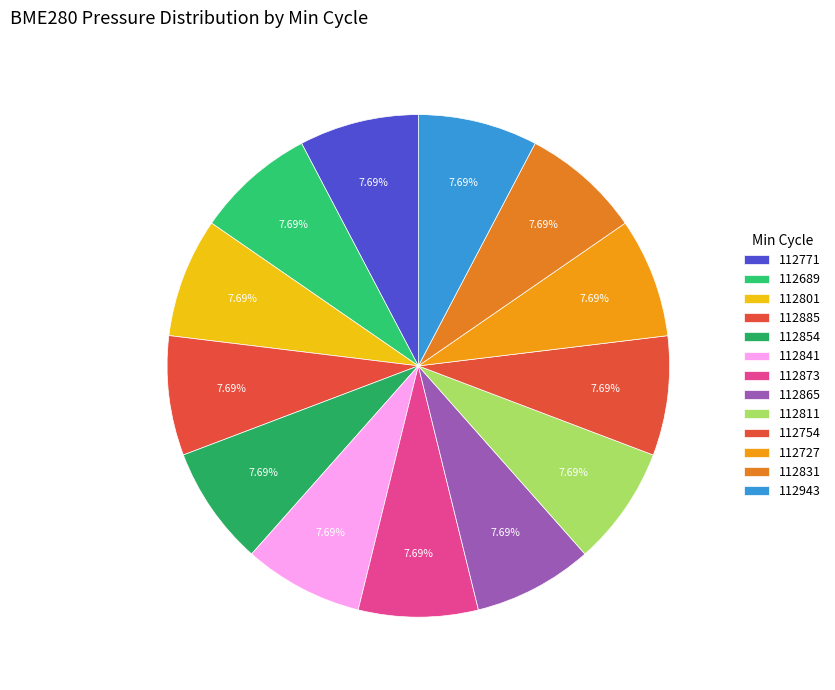

How many segments does this pie chart have?

13